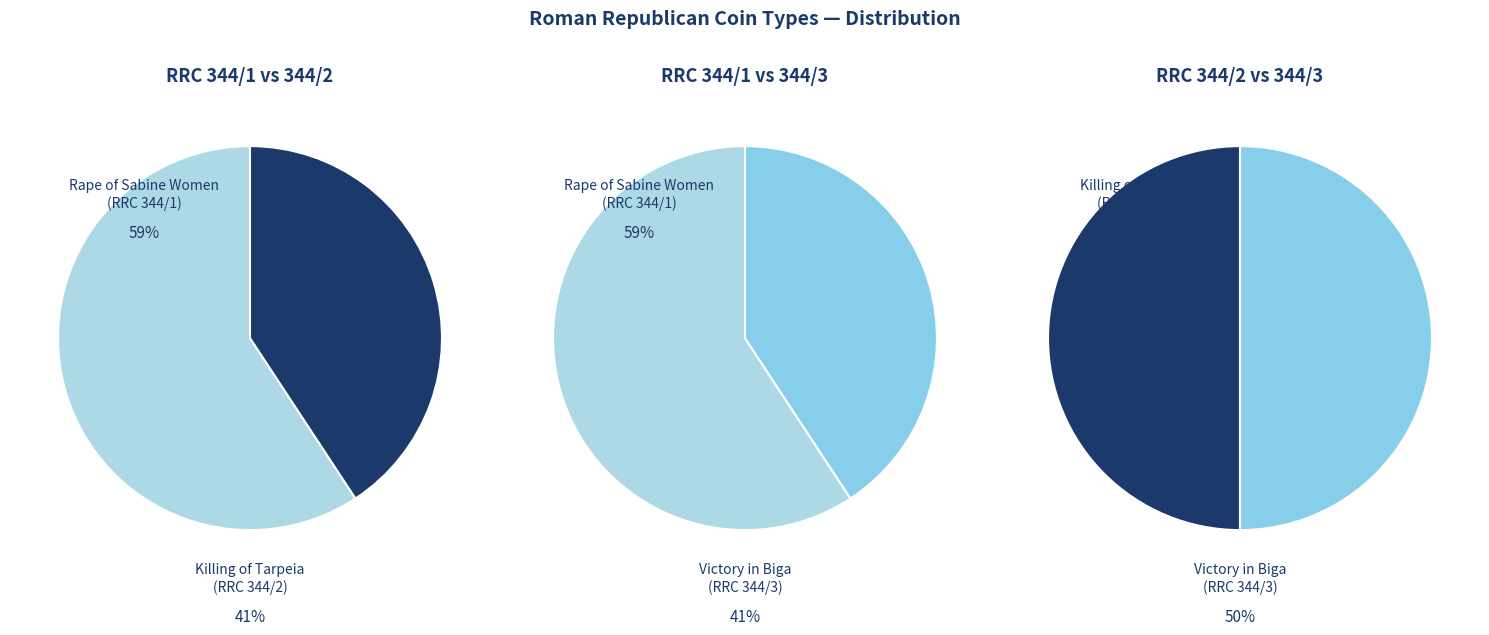

How many segments does this pie chart have?

6